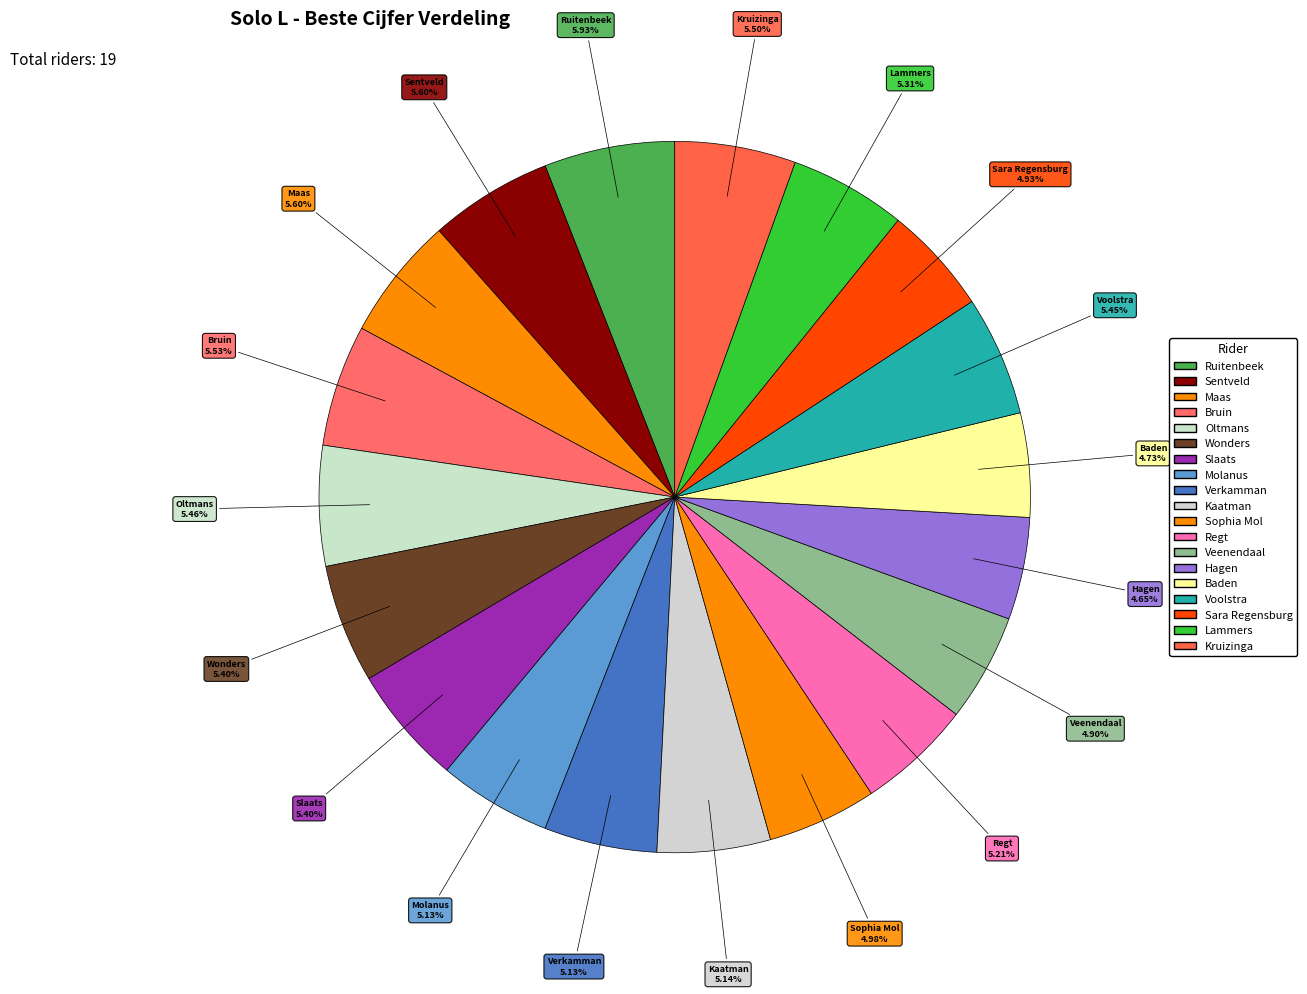

How many segments does this pie chart have?

19